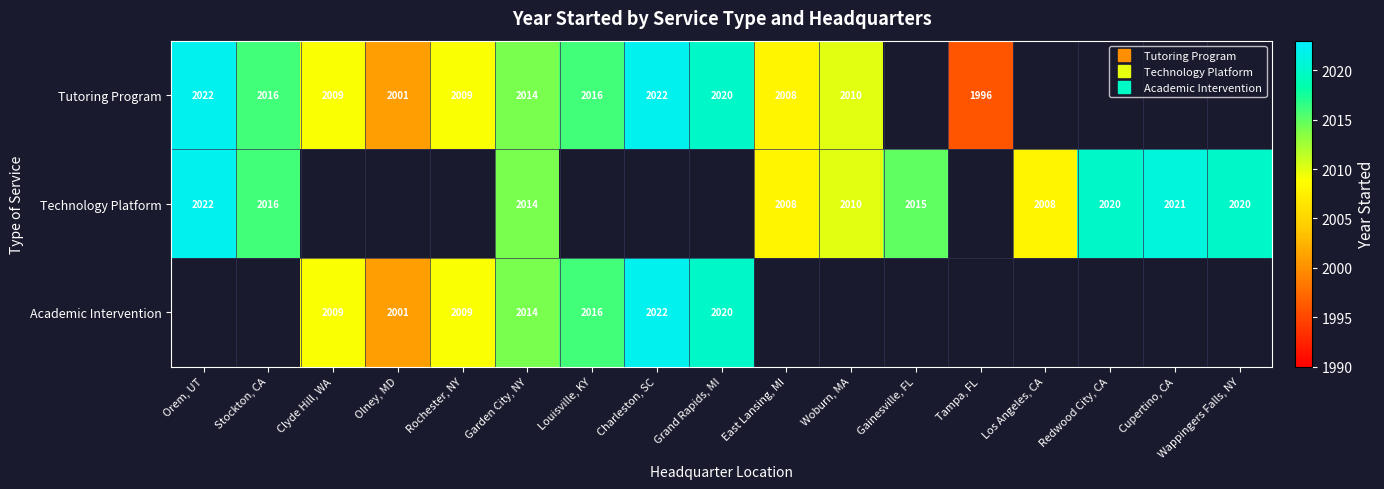

Rank the series by their maximum value, from highest to lowest.

Tutoring Program, Technology Platform, Academic Intervention